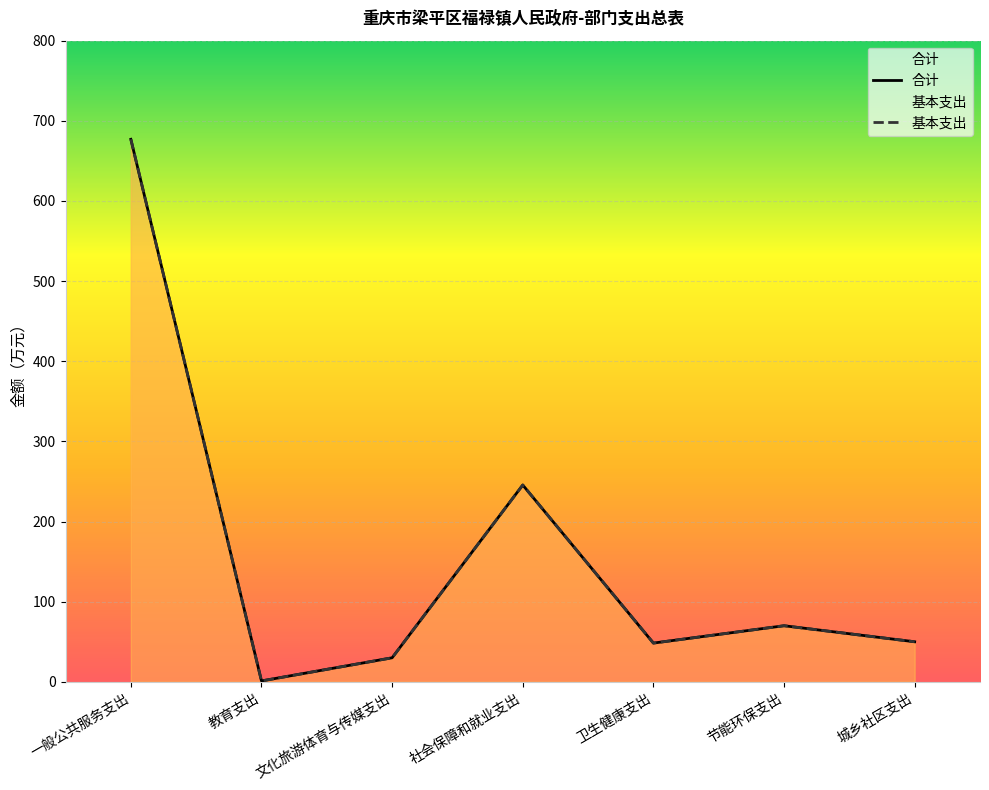

Is it true that 合计 equals 50.0 at 城乡社区支出?

True